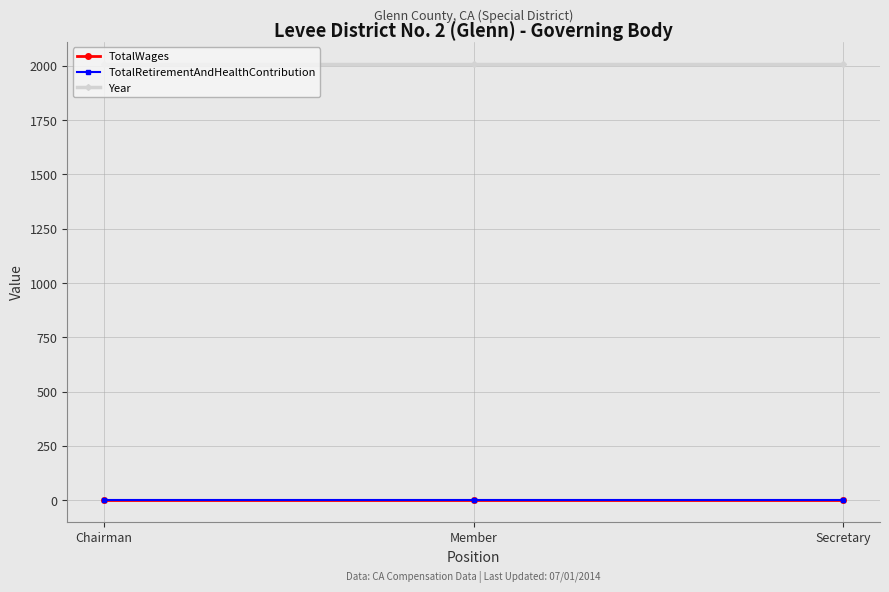

Is this an area chart (filled region under the line)?

No